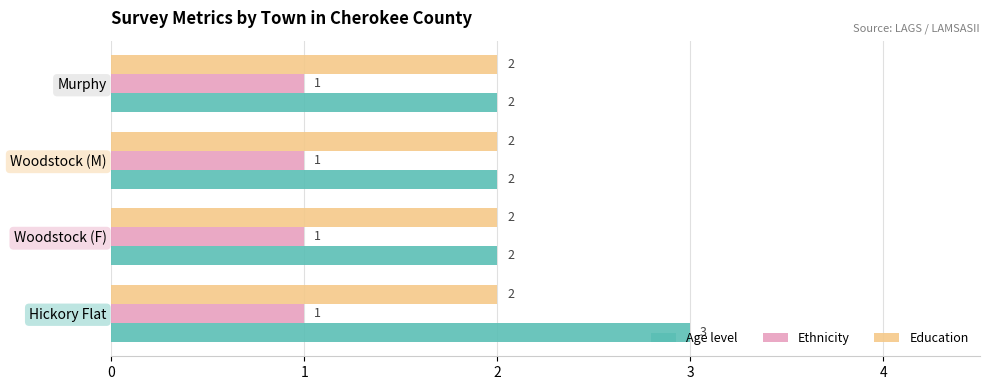

Which series has the largest range (max minus min)?

Age level